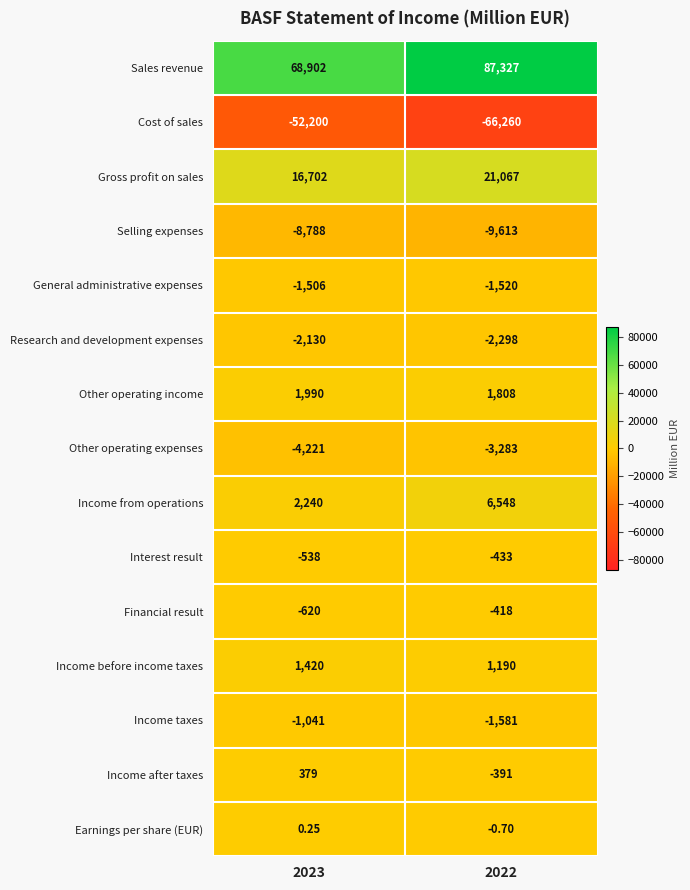

Rank the series at 2023 from lowest to highest value.

Cost of sales, Selling expenses, Other operating expenses, Research and development expenses, General administrative expenses, Income taxes, Financial result, Interest result, Earnings per share (EUR), Income after taxes, Income before income taxes, Other operating income, Income from operations, Gross profit on sales, Sales revenue